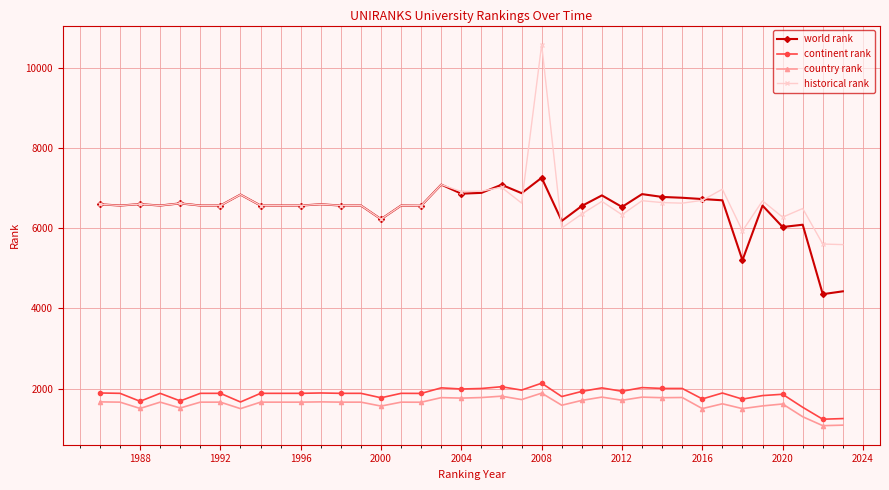

How many lines are shown in the chart?

4